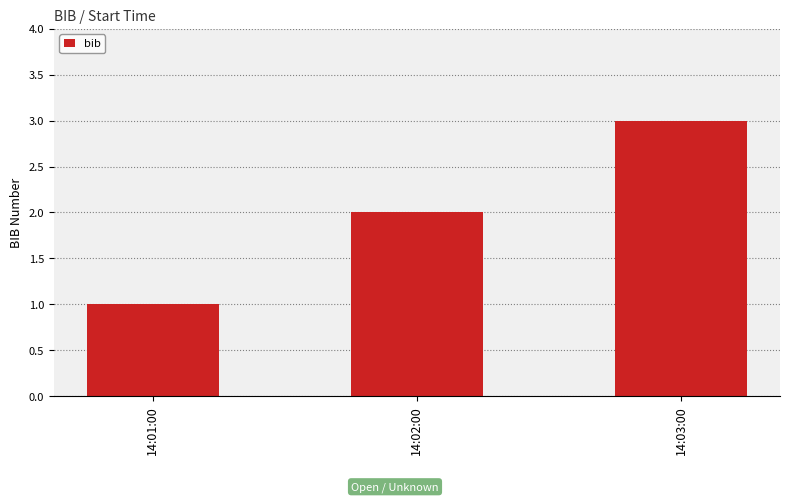

What is the label of the 1st bar from the left?

14:01:00